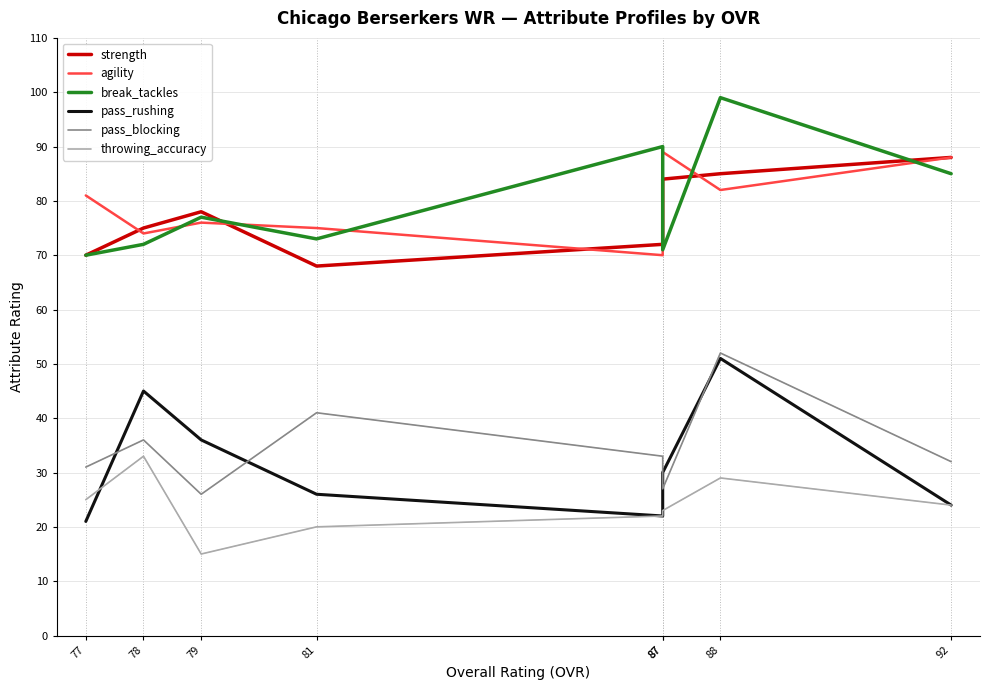

Which series has the largest total across all categories?

break_tackles